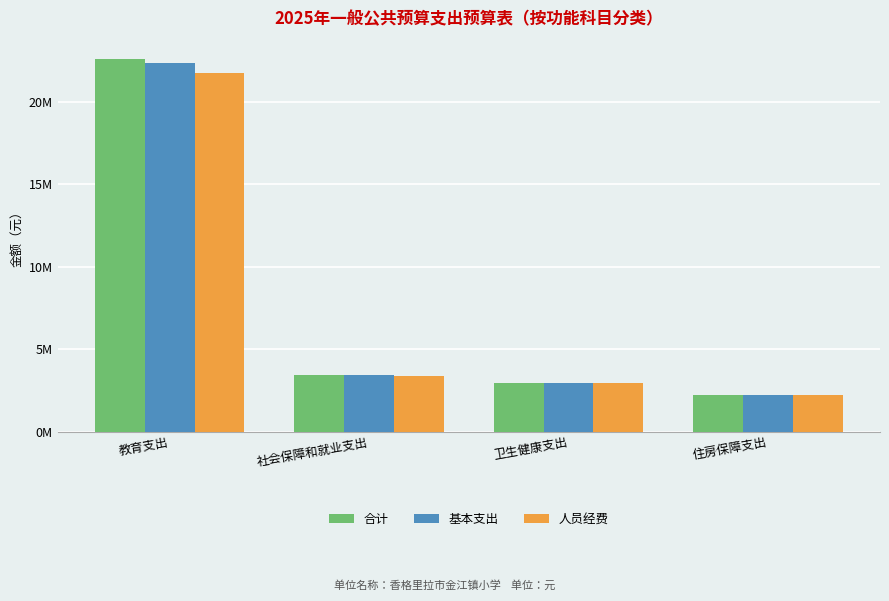

What is the label of the 4th bar from the right?

教育支出